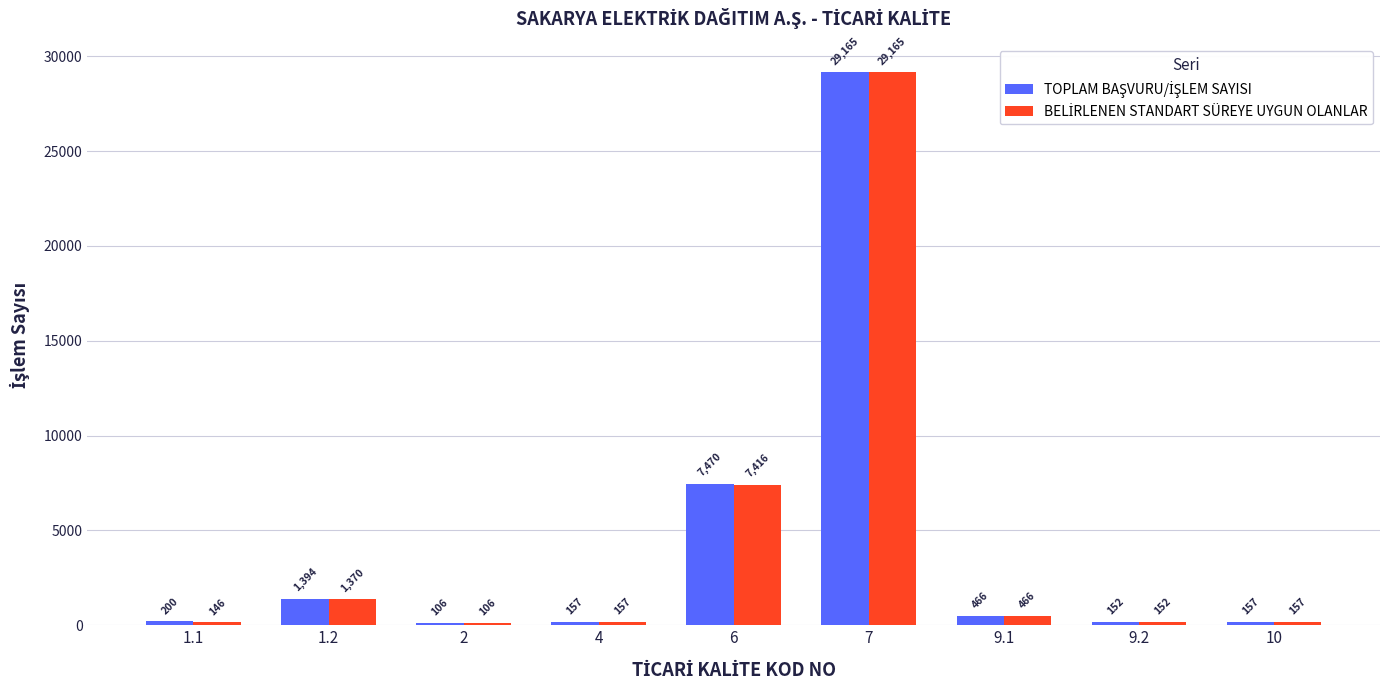

Which label corresponds to the smallest value in the chart?

2